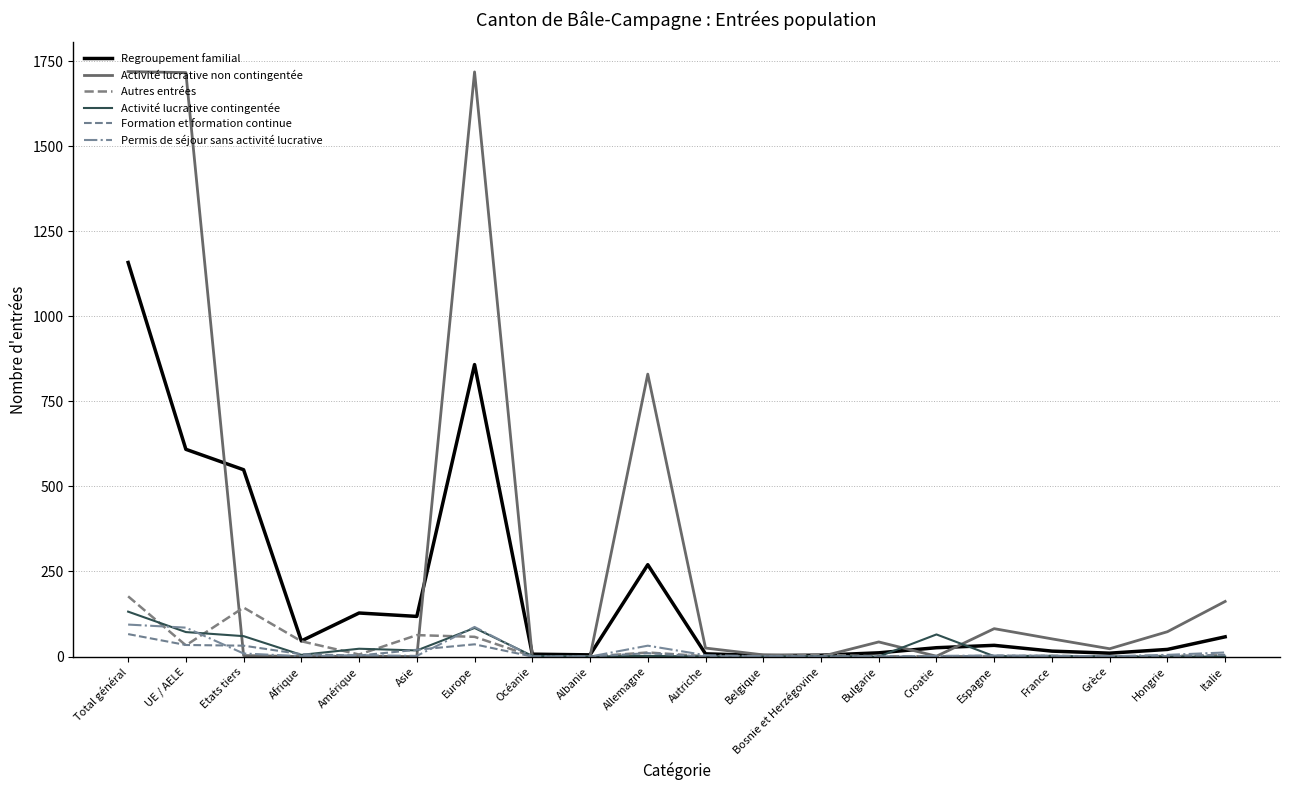

How many lines are shown in the chart?

6